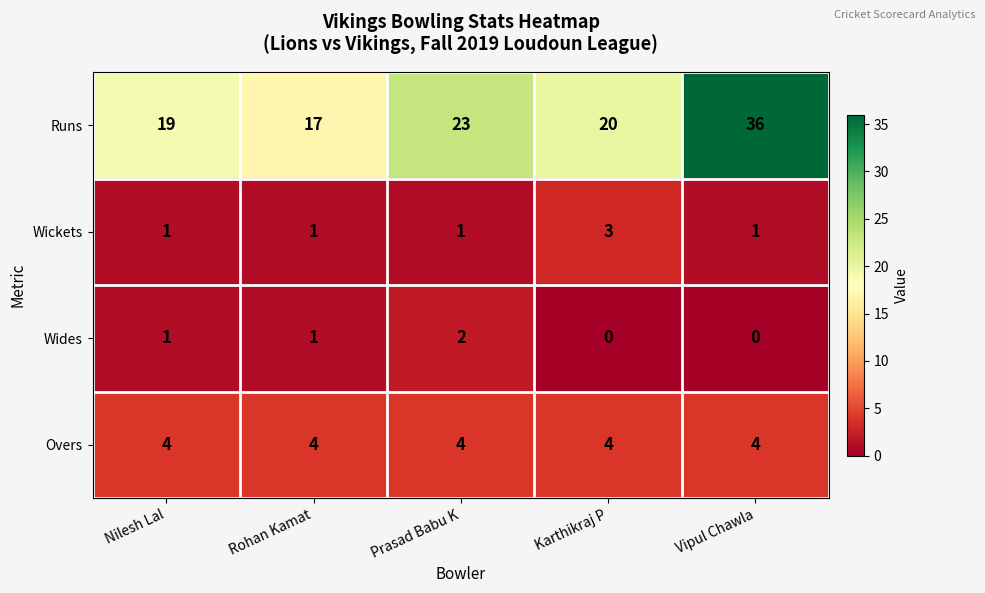

Reading left to right, list all the values displayed in this chart.

Runs: 19	17	23	20	36
Wickets: 1	1	1	3	1
Wides: 1	1	2	0	0
Overs: 4	4	4	4	4